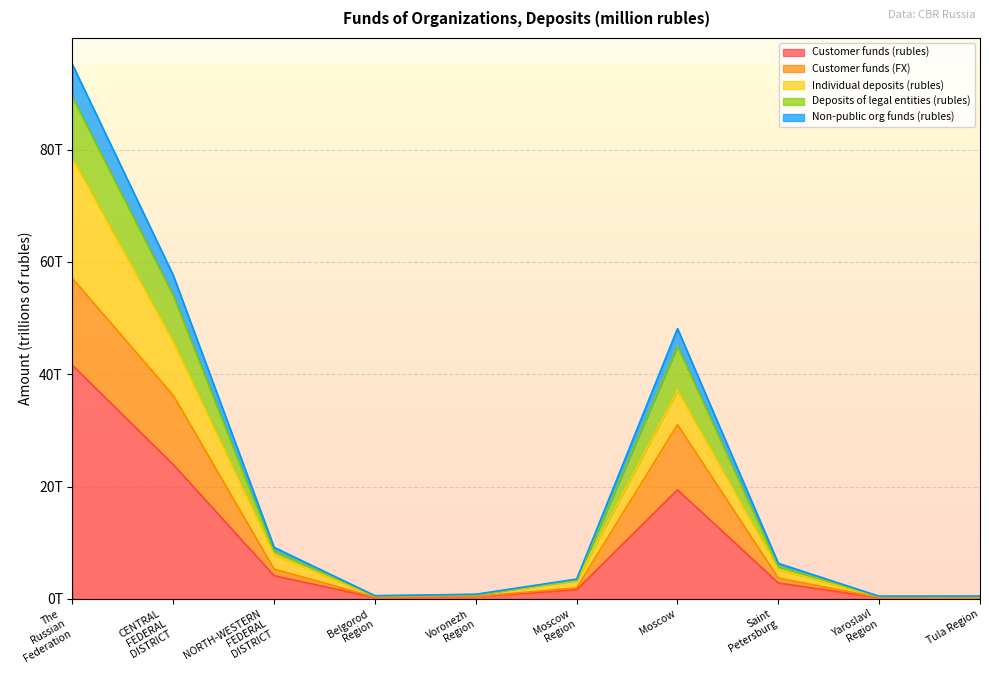

What is the value of the Non-public org funds (rubles) point at the 9th from the left?

0.4